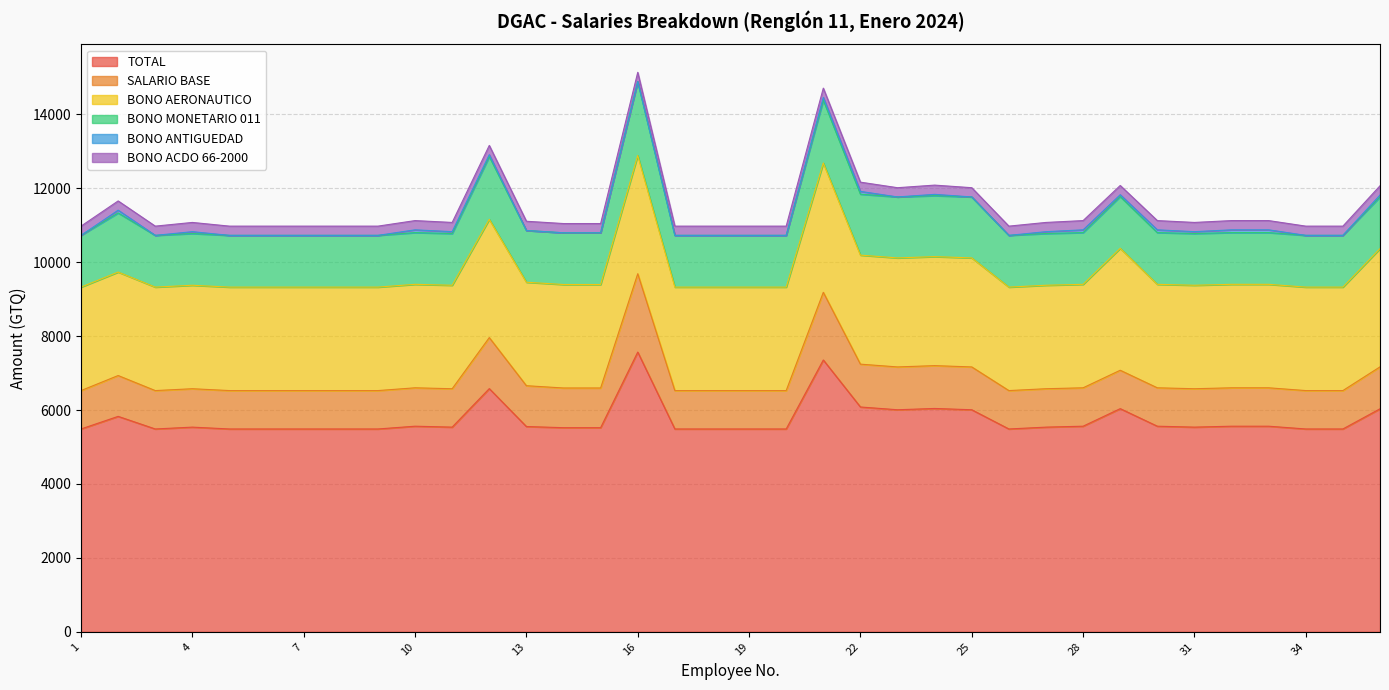

What are all the series names shown in the legend?

TOTAL, SALARIO BASE, BONO AERONAUTICO, BONO MONETARIO 011, BONO ANTIGUEDAD, BONO ACDO 66-2000